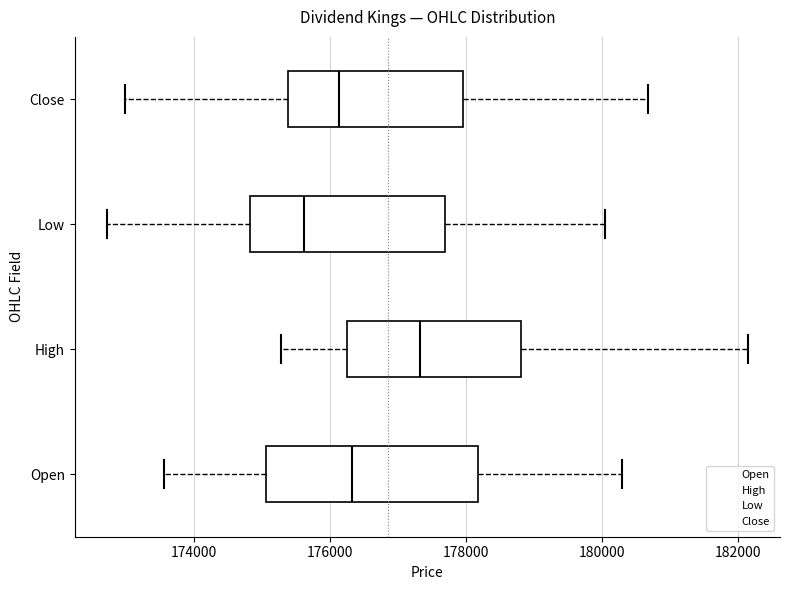

Which box has the furthest to the right median line?

High